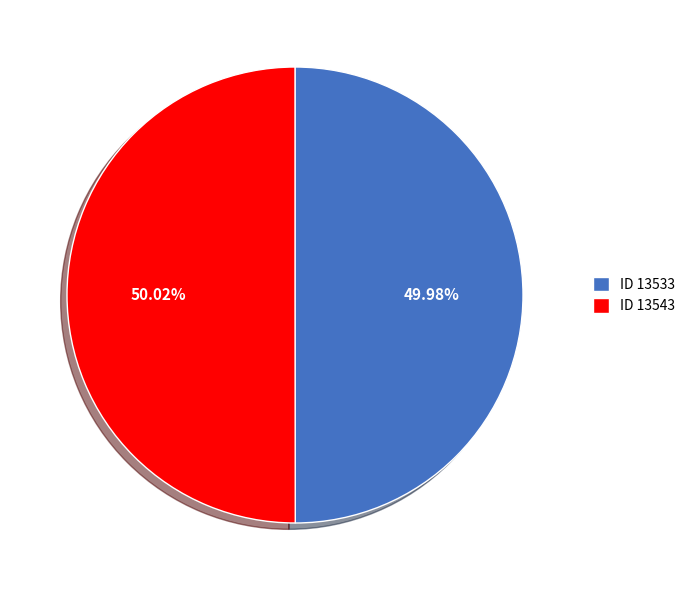

Is it true that ID 13543 is 50% of the pie?

True